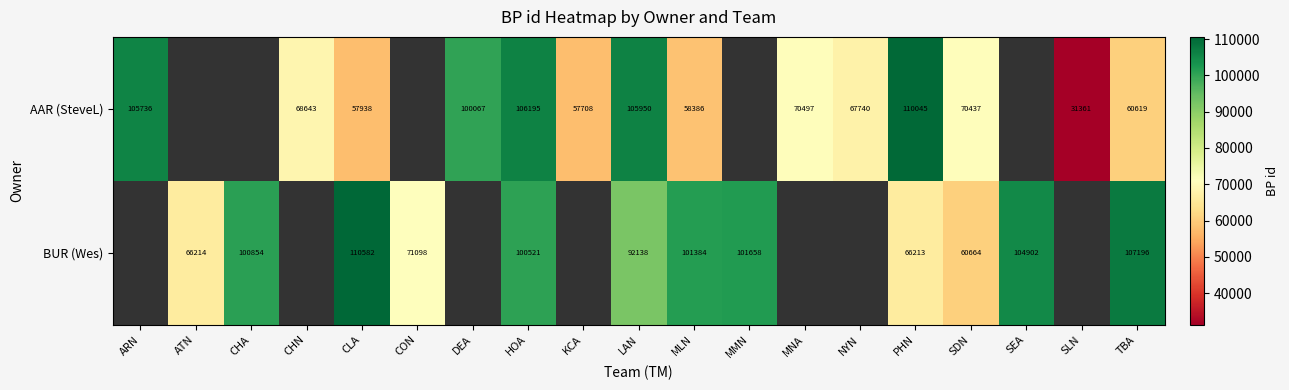

Between ARN and NYN, which is larger?

ARN